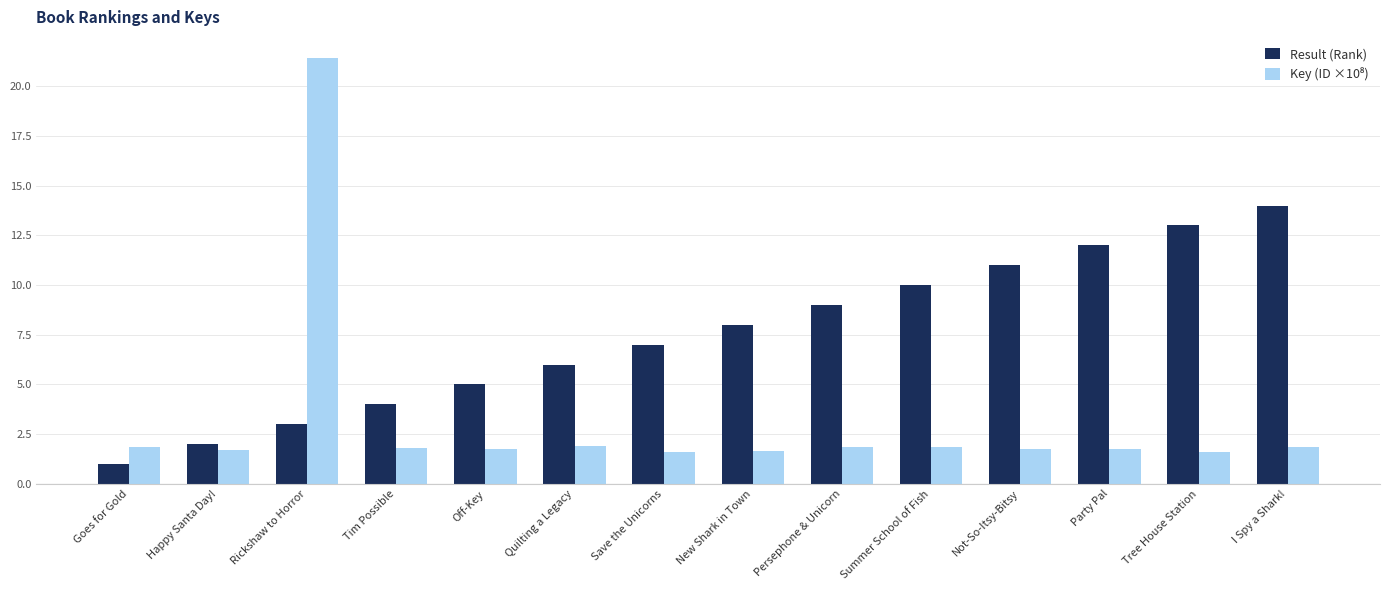

What is the difference between the second highest and minimum values in the Result (Rank) series?

12.0